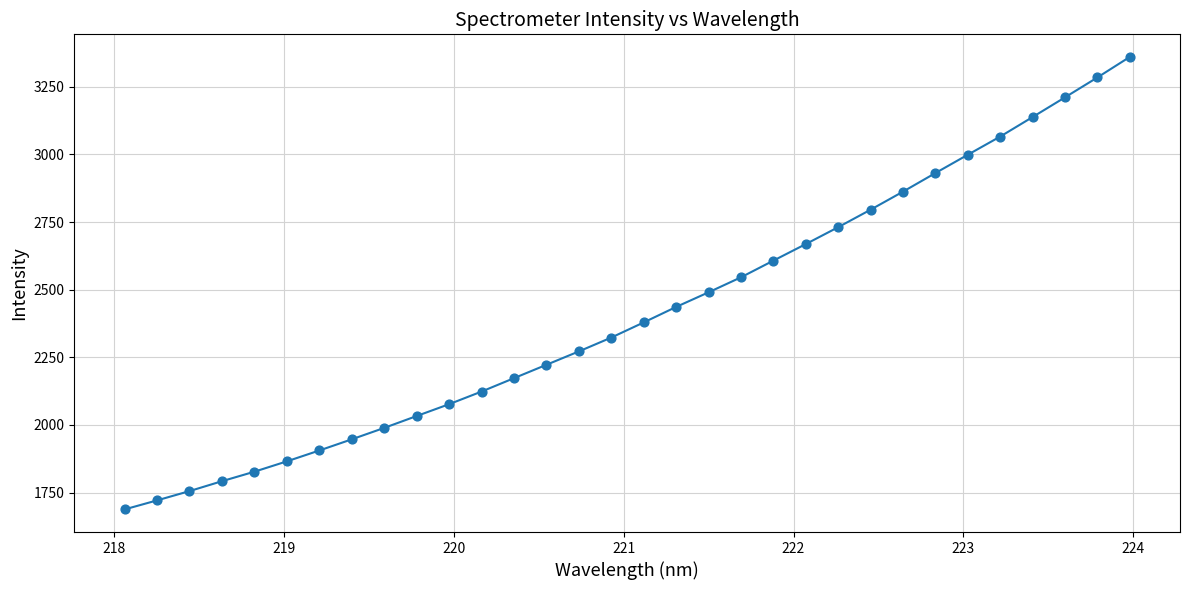

What is the maximum value shown in the chart?

3360.3